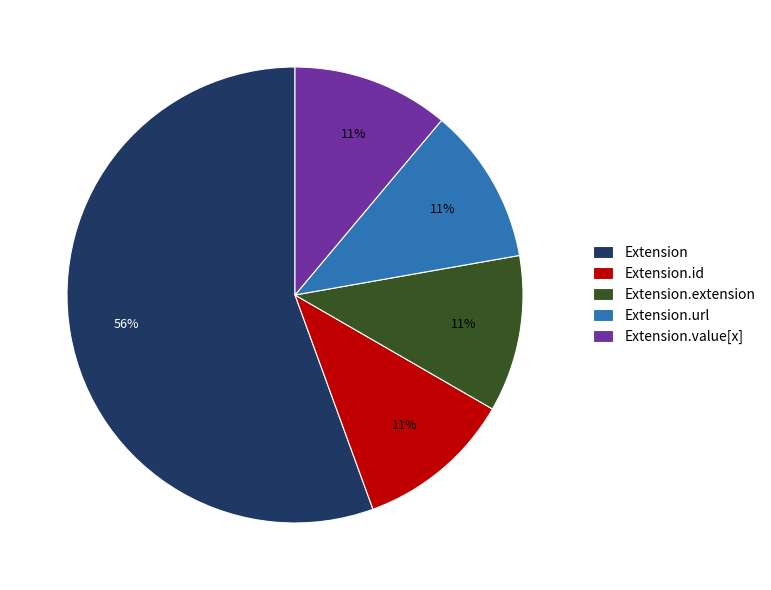

Is the sum of Extension.url and Extension.id greater than half?

No